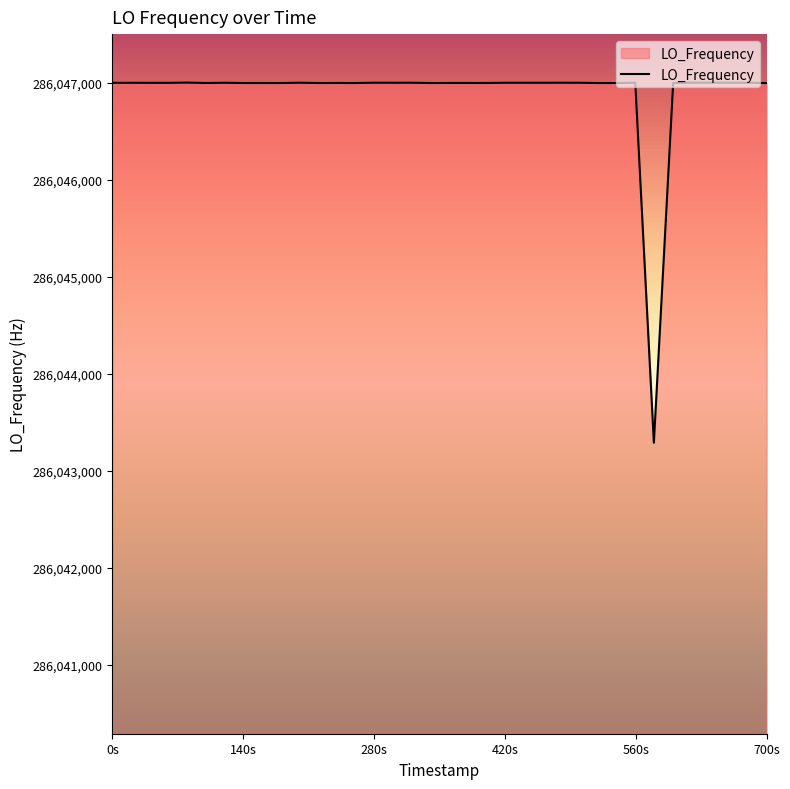

What is the greatest value displayed?

286047004.0